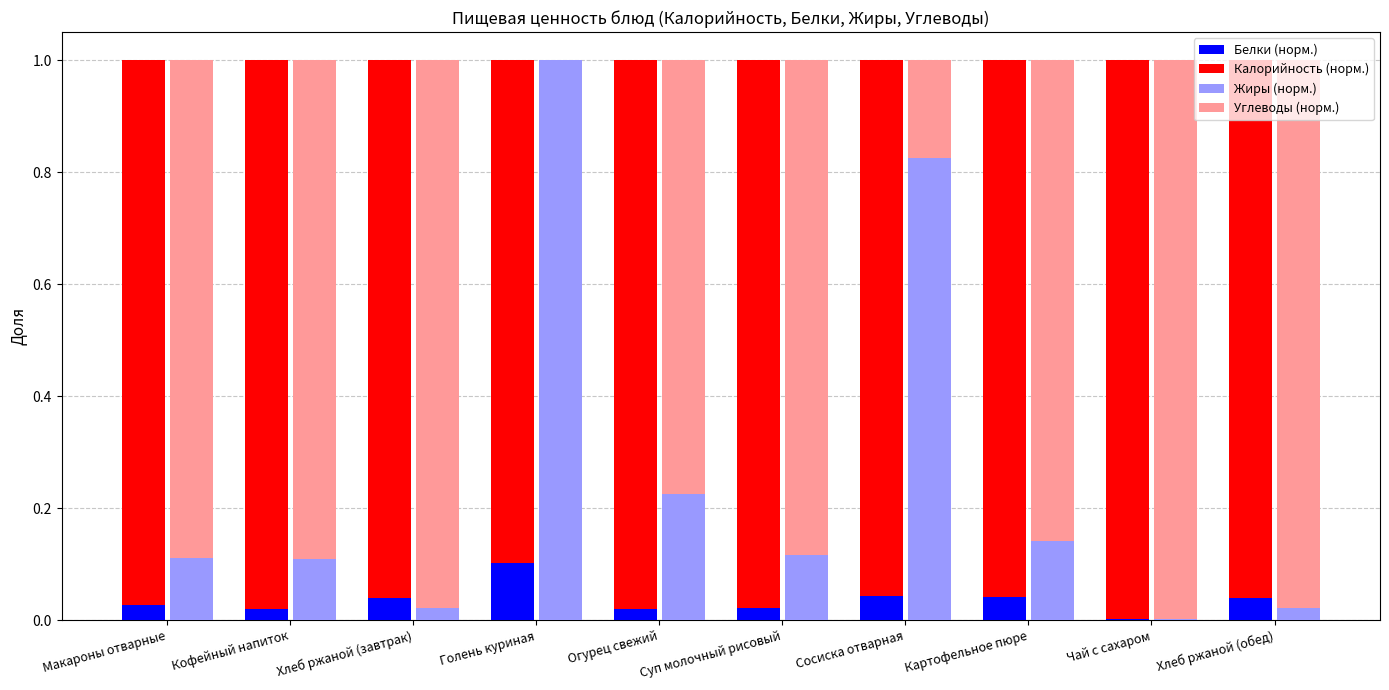

List the series in order of their overall mean, lowest first.

Белки (норм.), Жиры (норм.), Углеводы (норм.), Калорийность (норм.)